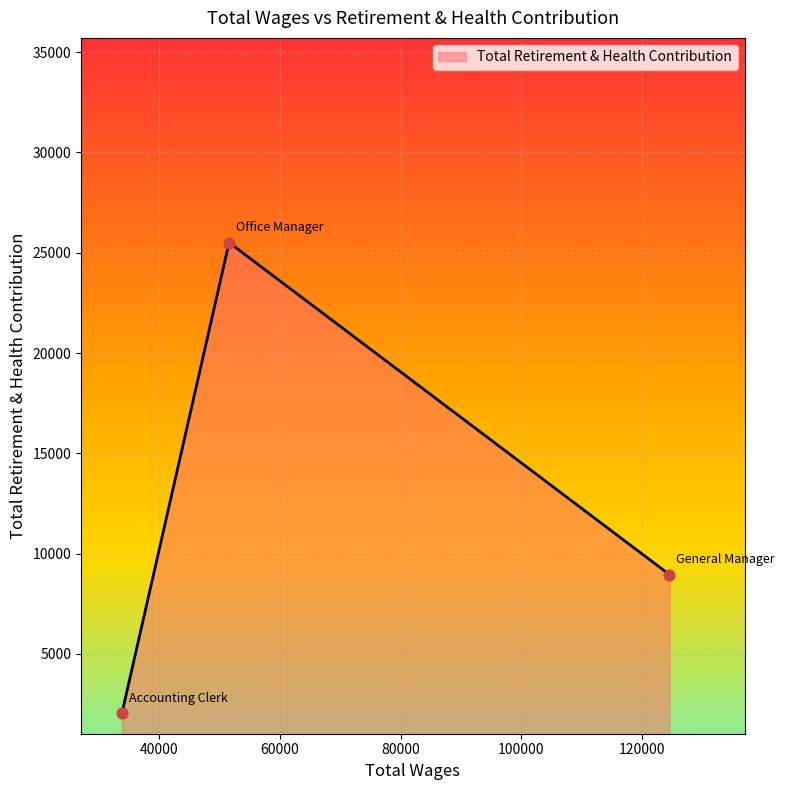

What is the smallest value displayed?

2041